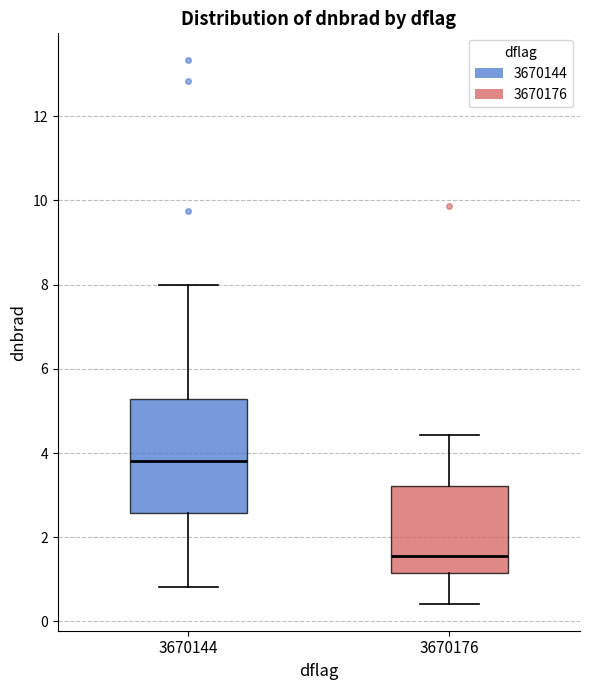

Where is the lower edge of the box at x = 3670176 on the y-axis? The values are not printed on the chart, so give them approximately, as read against the axis.

1.2